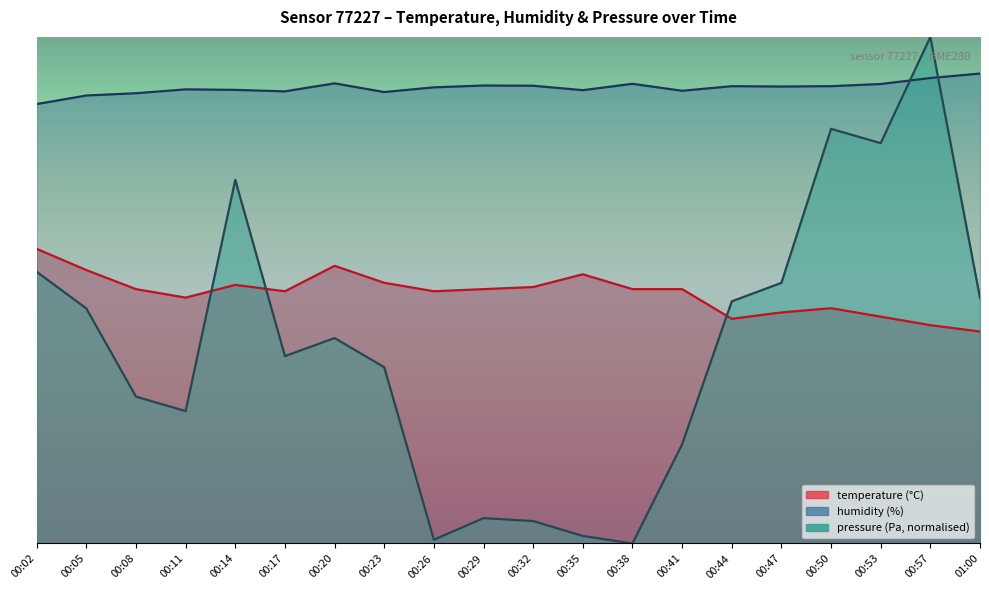

At 01:00, list the series in order from largest to smallest.

humidity, pressure_norm, temperature